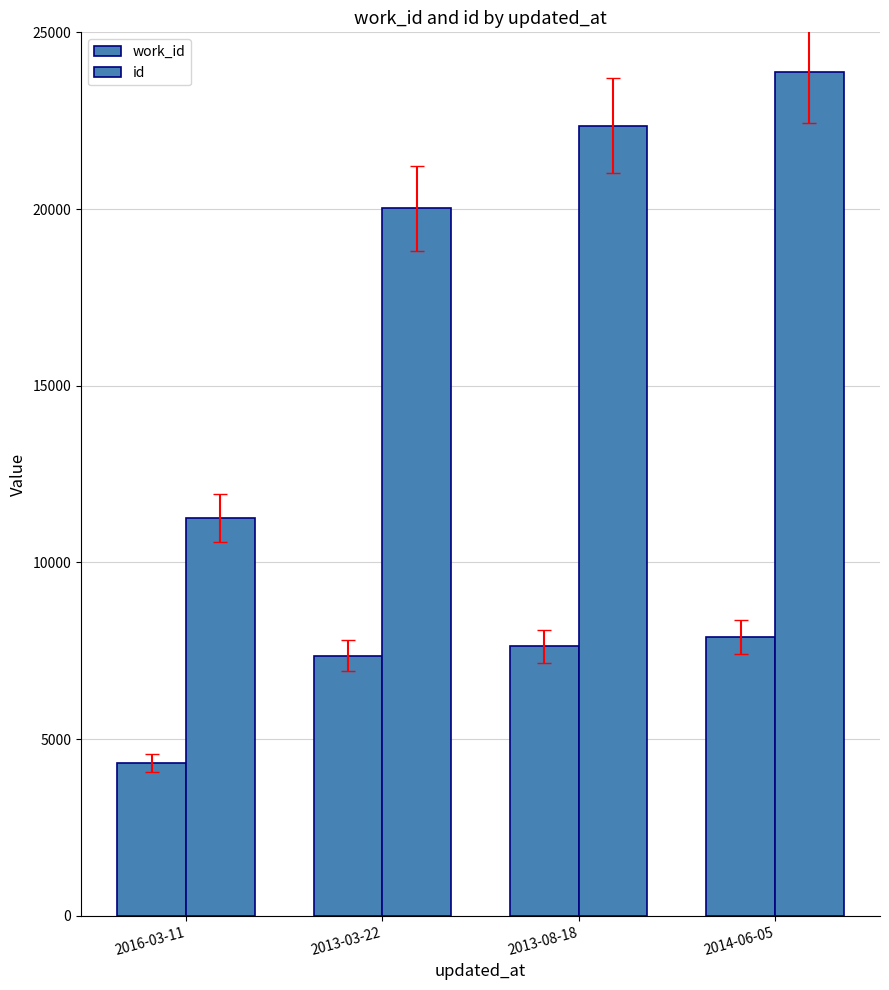

Between 2016-03-11 and 2014-06-05, which is larger?

2014-06-05